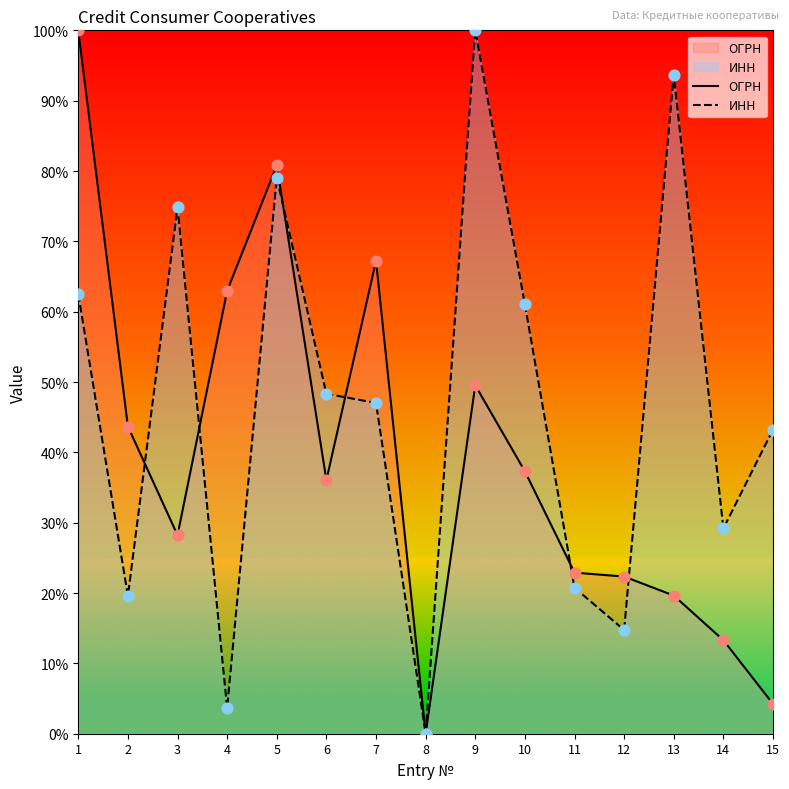

Is the value of ОГРН at 9 greater than the value of ИНН at 4?

Yes